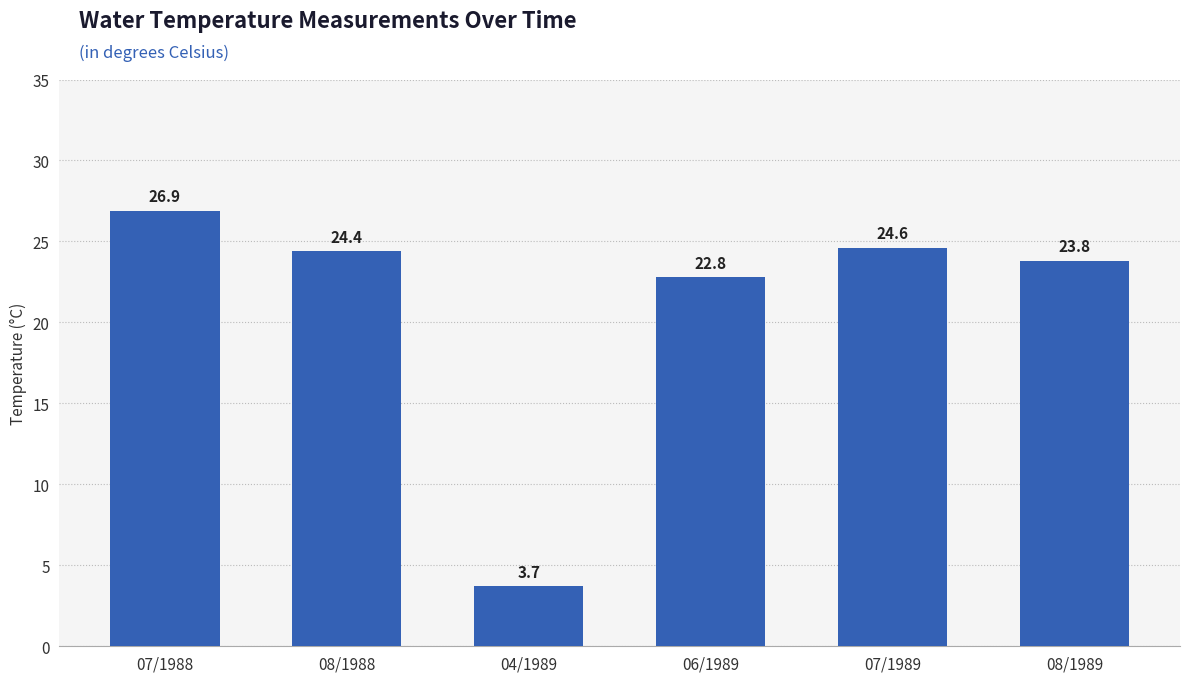

Reading left to right, list all the values displayed in this chart.

26.9	24.4	3.7	22.8	24.6	23.8